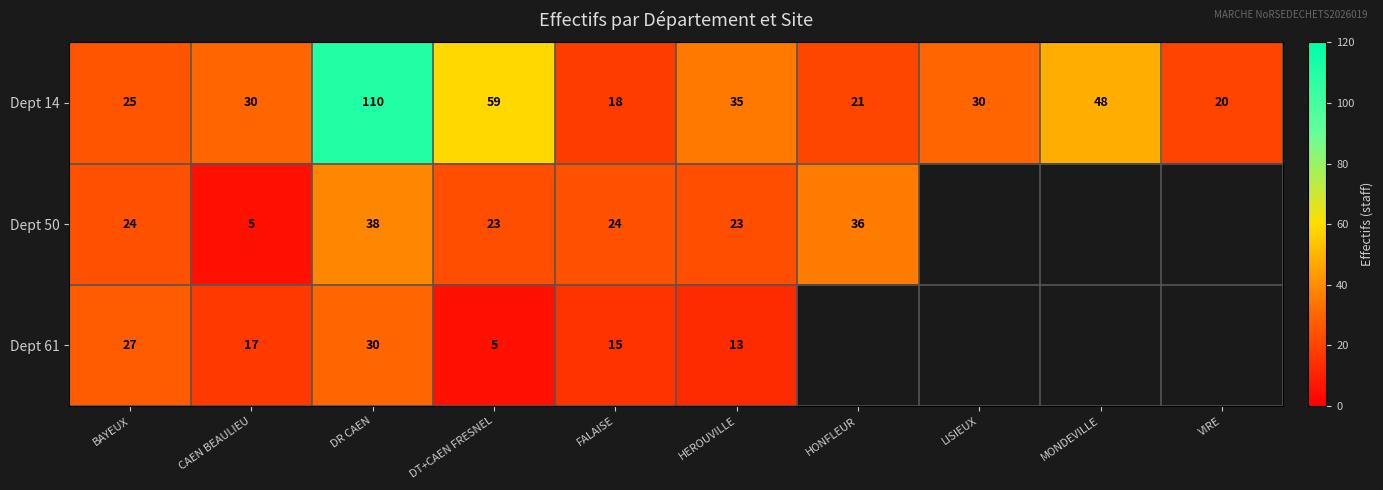

Between BAYEUX and CAEN BEAULIEU, which series saw the biggest shift?

Dept 50